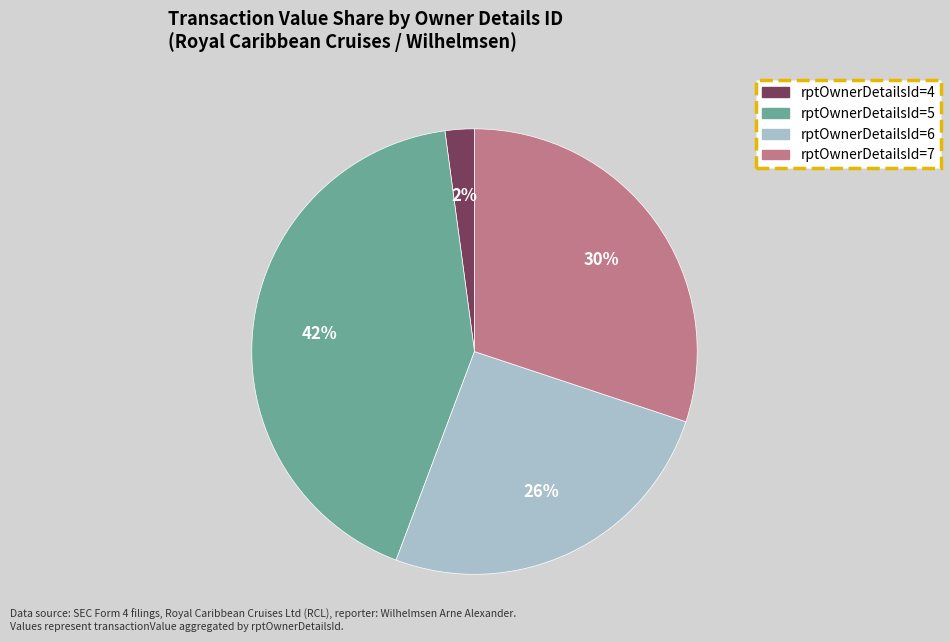

To the nearest percent, what is the average slice percentage?

25%